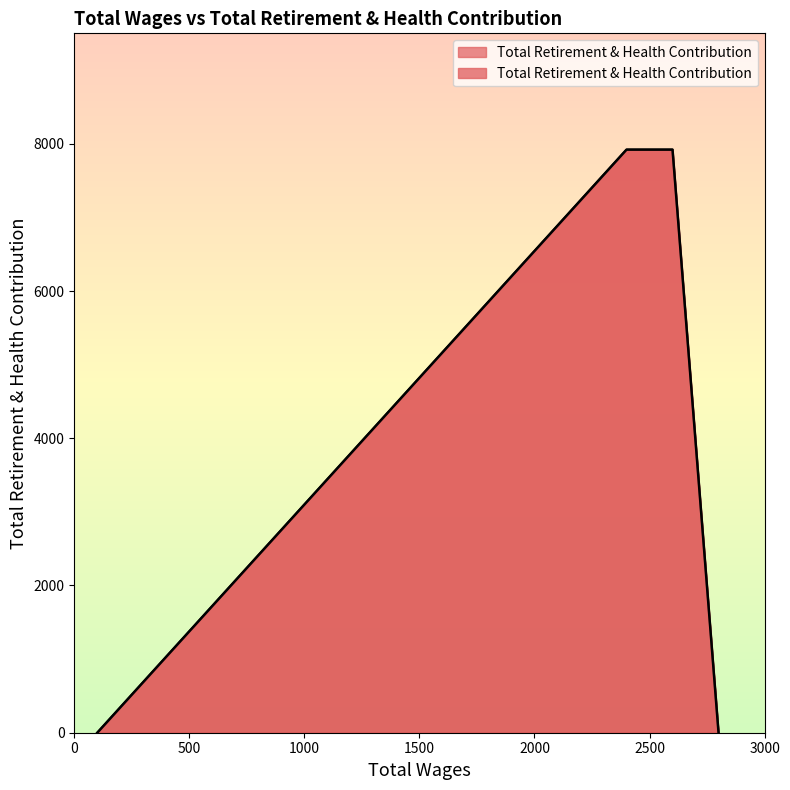

Which has a higher value, 2400.0 or 2600.0?

2400.0